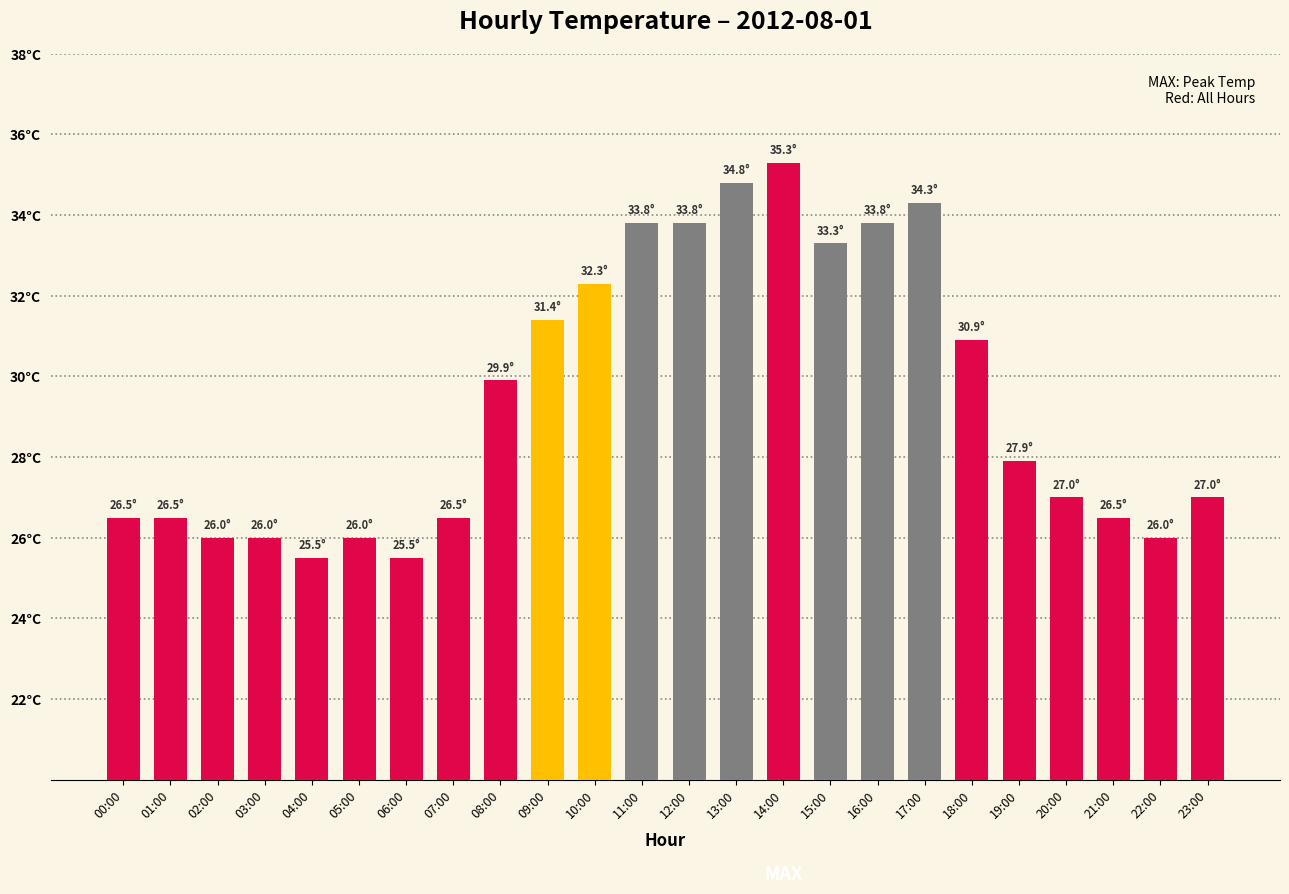

What is the average value?

29.4